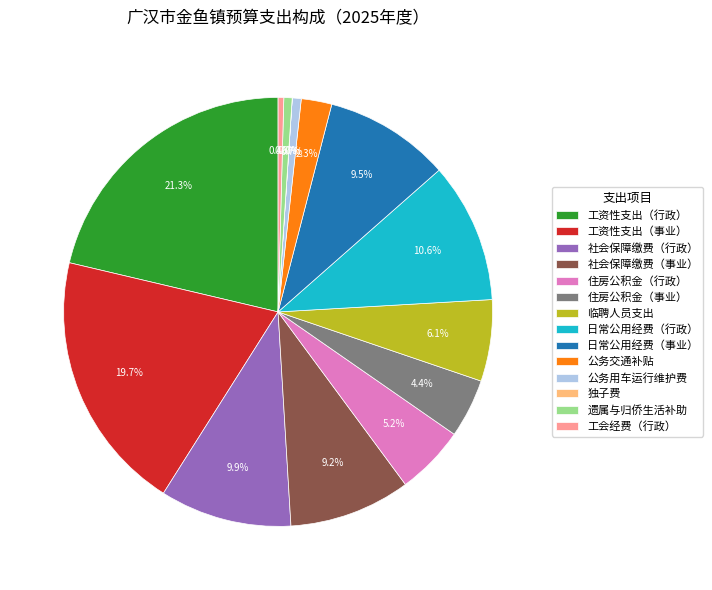

Which category has the biggest portion of the pie?

工资性支出（行政）